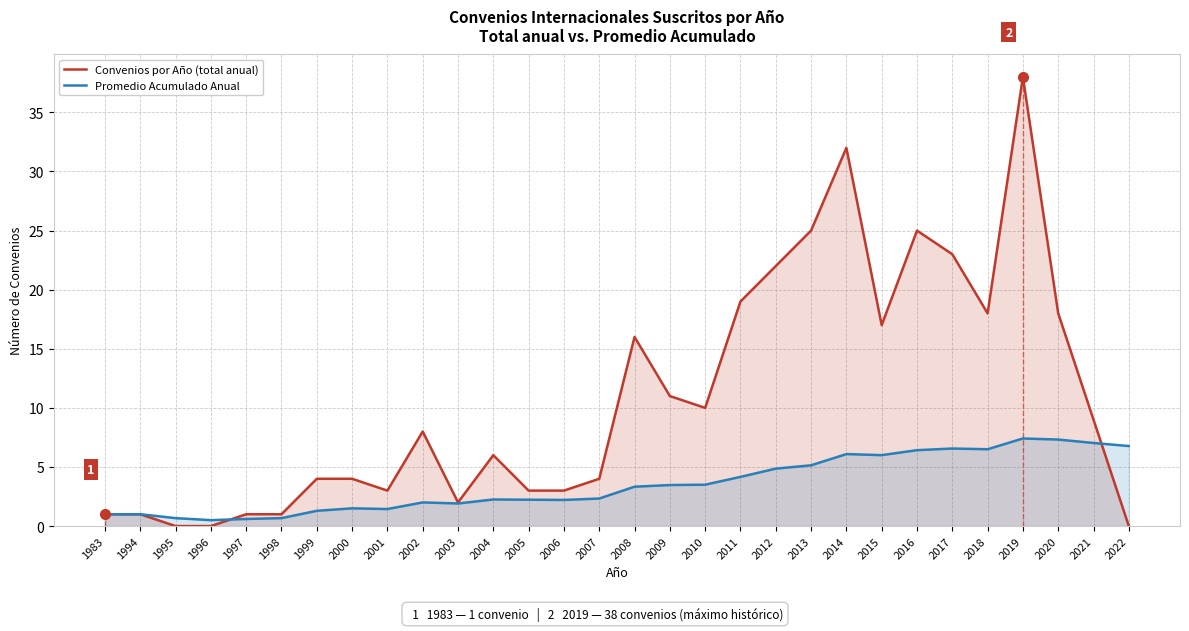

The Convenios por Año (total anual) series shows 6.0 at 2004. True or false?

True